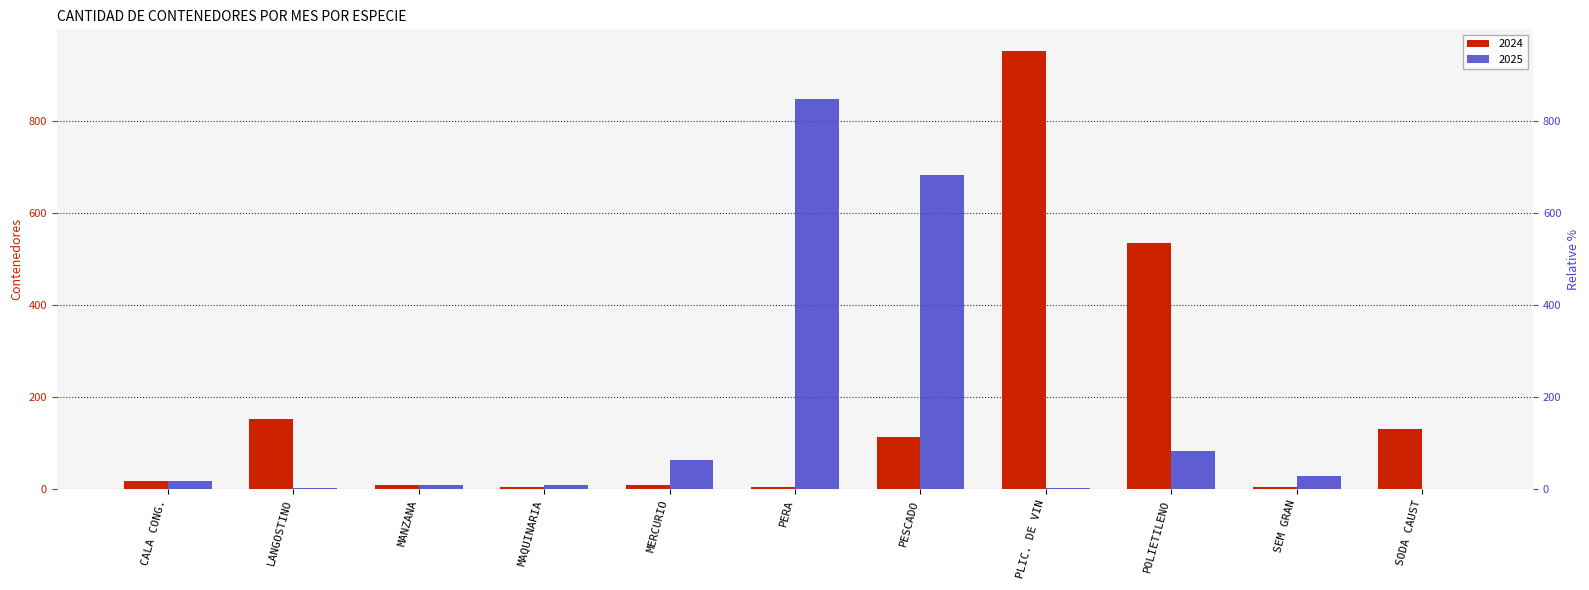

At which label does 2024 reach its peak?

PLIC. DE VIN